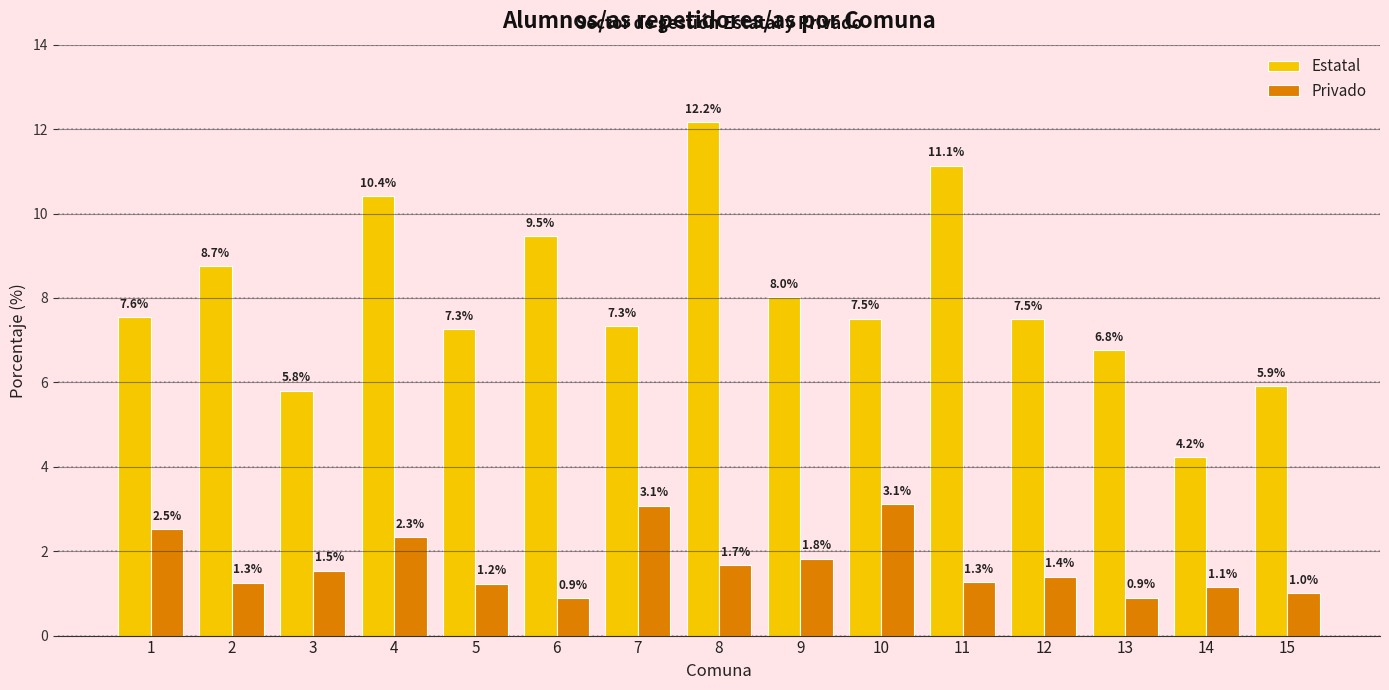

Count the number of data series in this chart.

2